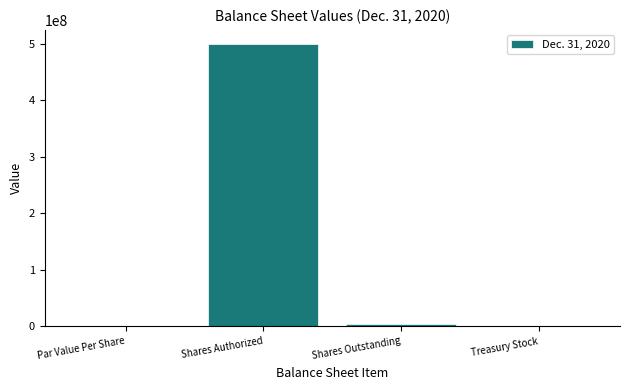

What is the maximum value shown in the chart?

500000000.0